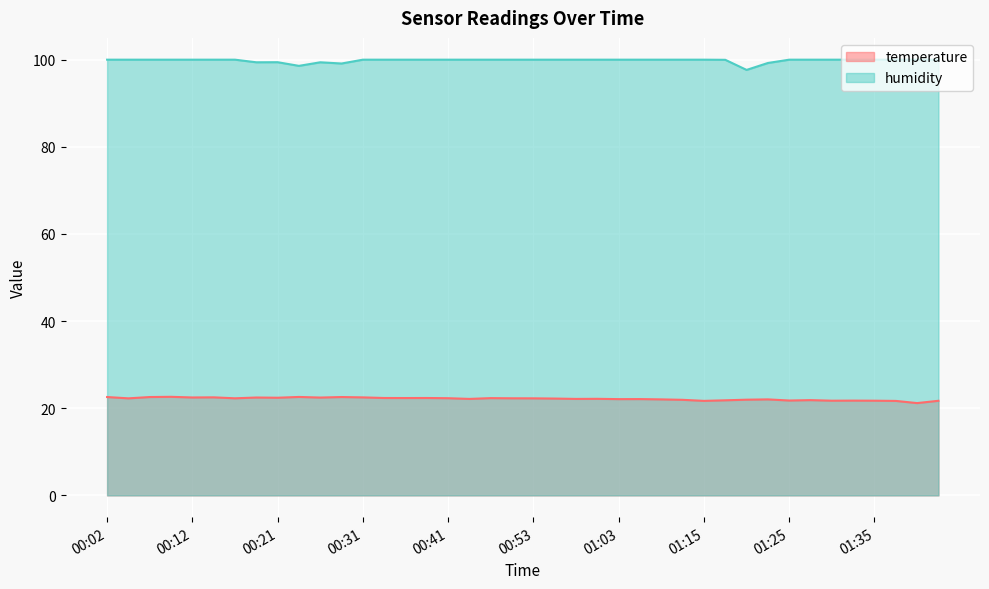

What is the approximate value of temperature at 01:22?

22.0